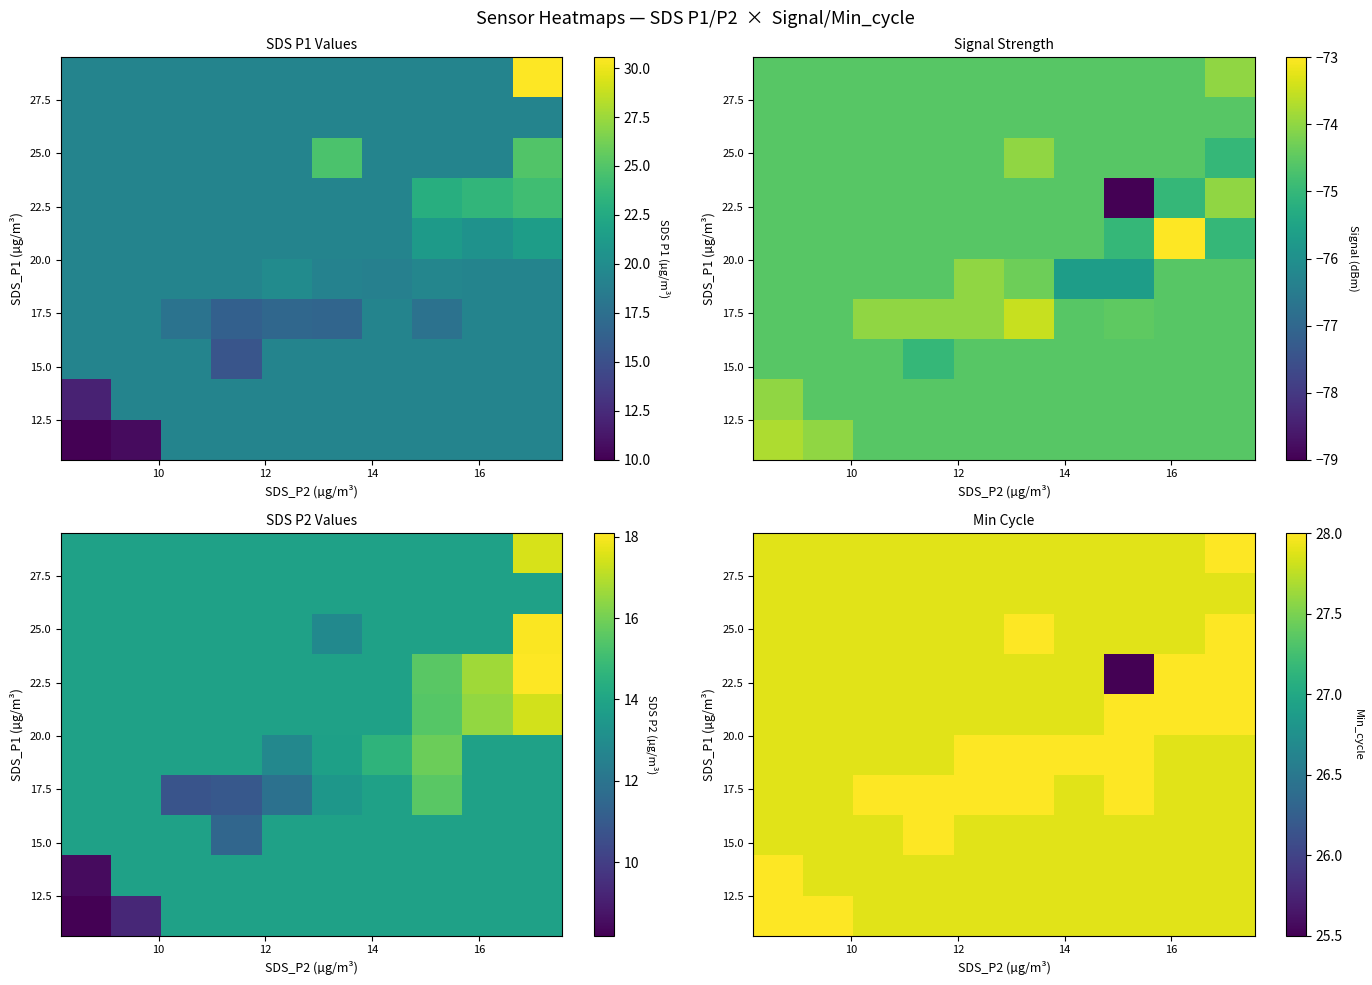

How many categories are shown in the chart?

10